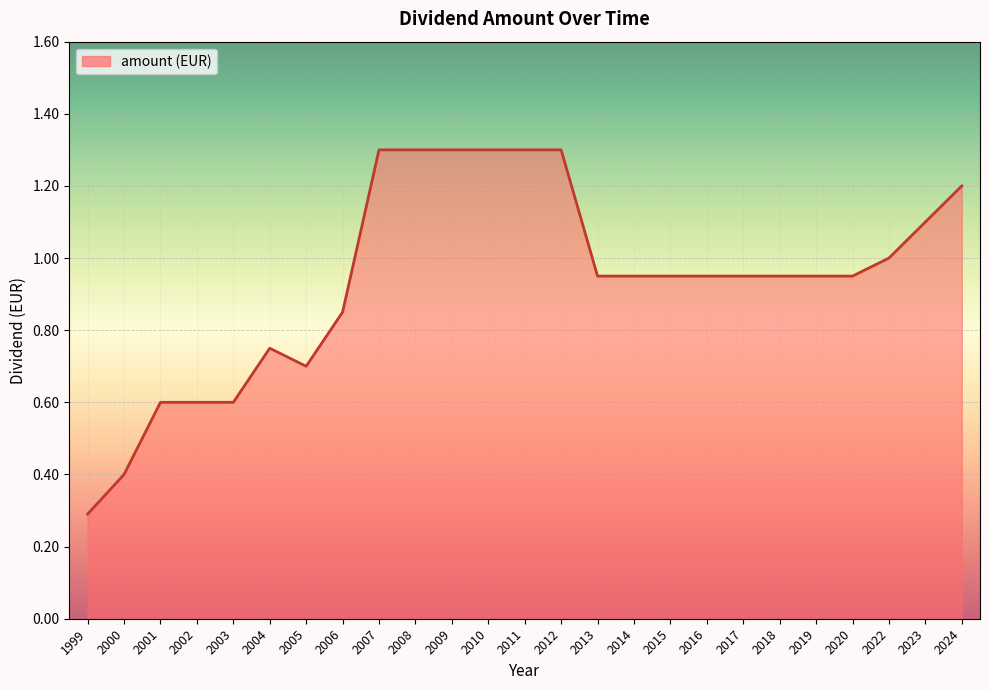

What value does the data have at 2024?

1.2